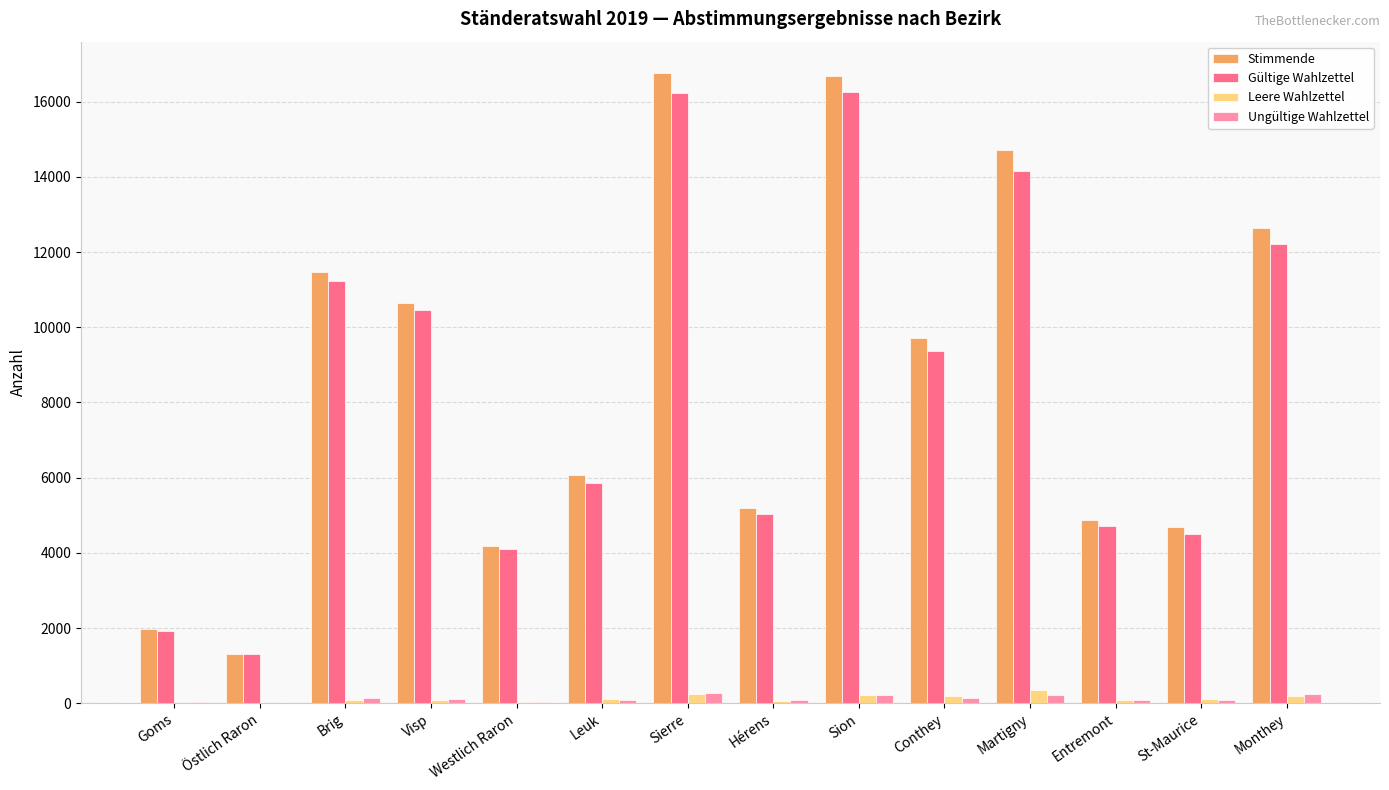

At which label is Stimmende closest to 9037?

Conthey